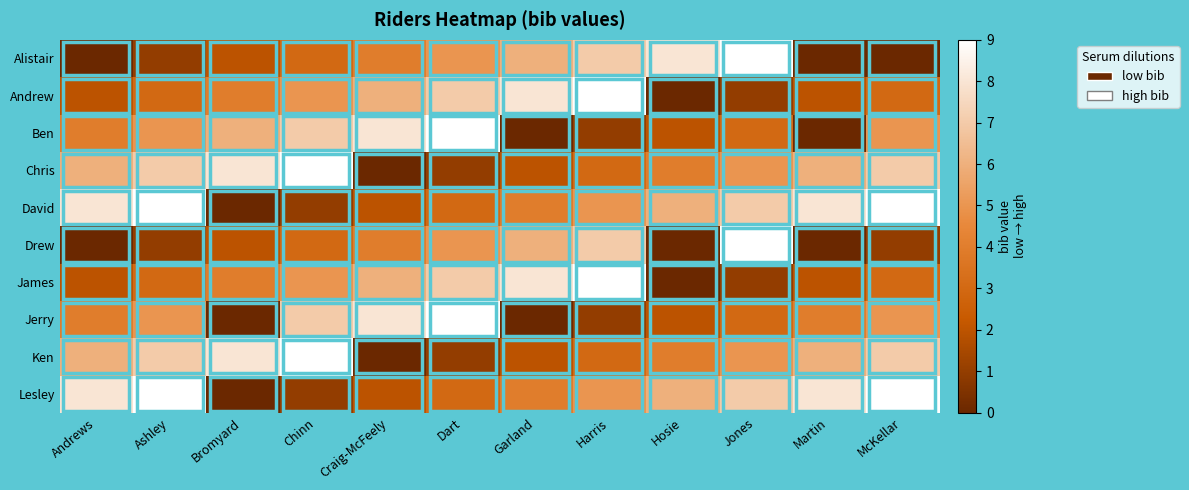

At which category is the sum across all series the highest?

Ashley